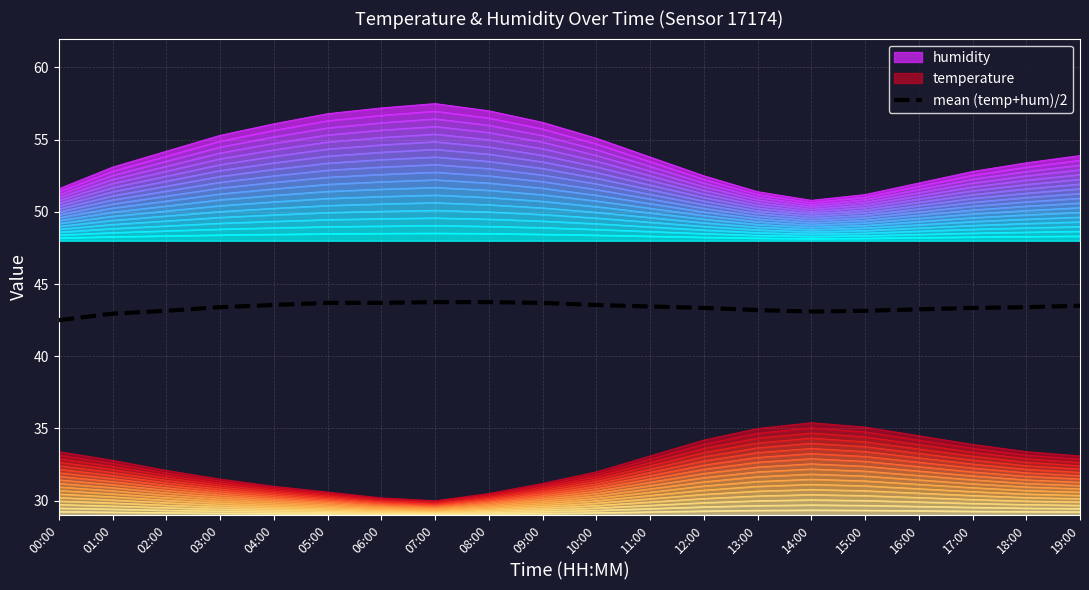

What is the maximum value for mean (temp+hum)/2?

43.8